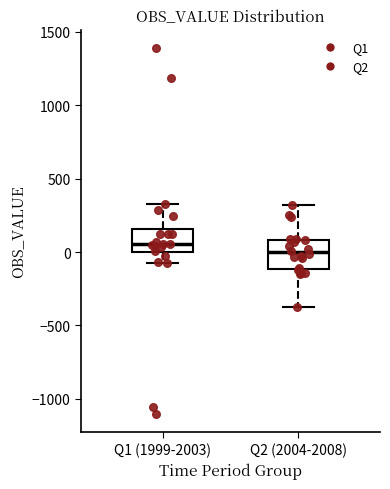

Reading left to right, transcribe this box plot: for each box, give where its median line is, the range the box spans, and where its two whiskers end, as read against the y-axis. The values are not printed on the chart, so give them approximately, as read against the axis.

Q1 (1999-2003): median 50, box 0 to 150, whiskers -50 to 300
Q2 (2004-2008): median 0, box -100 to 100, whiskers -350 to 300